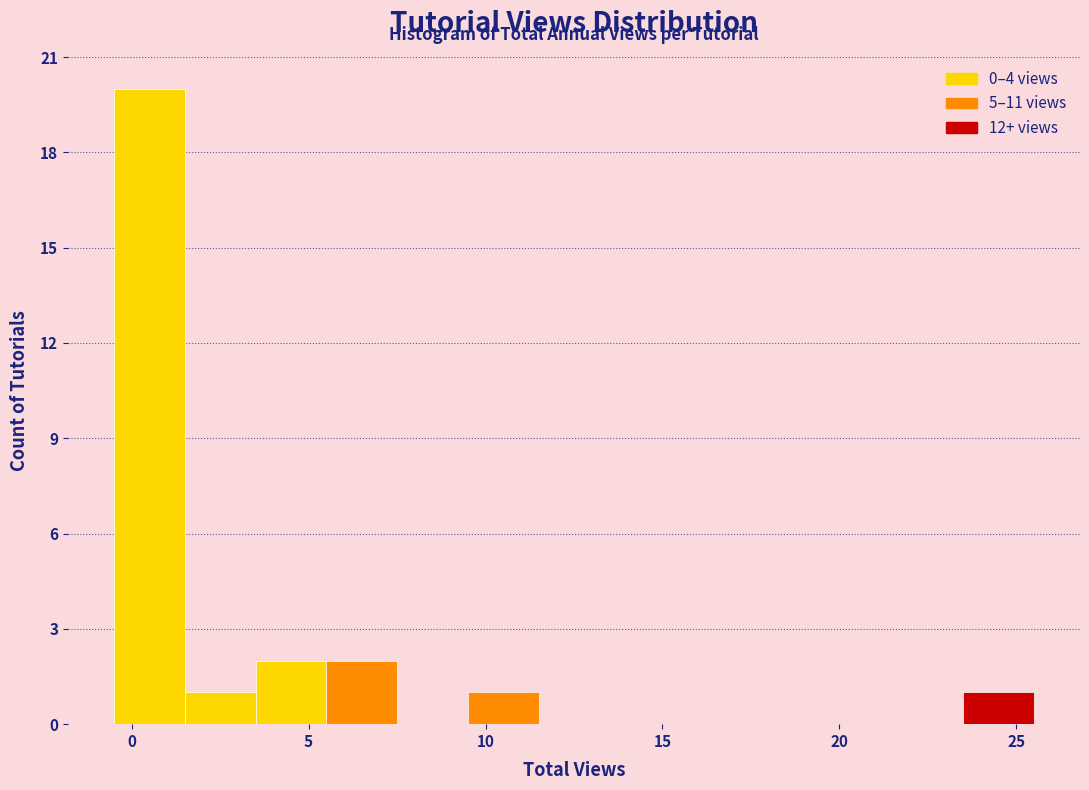

Reading left to right, list every bar in this chart as the range it spans on the x-axis followed by its height. The values are not printed on the chart, so give them approximately, as read against the axis.

-0.5 to 1.5: 20
1.5 to 3.5: 1
3.5 to 5.5: 2
5.5 to 7.5: 2
7.5 to 9.5: 0
9.5 to 11.5: 1
11.5 to 13.5: 0
13.5 to 15.5: 0
15.5 to 17.5: 0
17.5 to 19.5: 0
19.5 to 21.5: 0
21.5 to 23.5: 0
23.5 to 25.5: 1